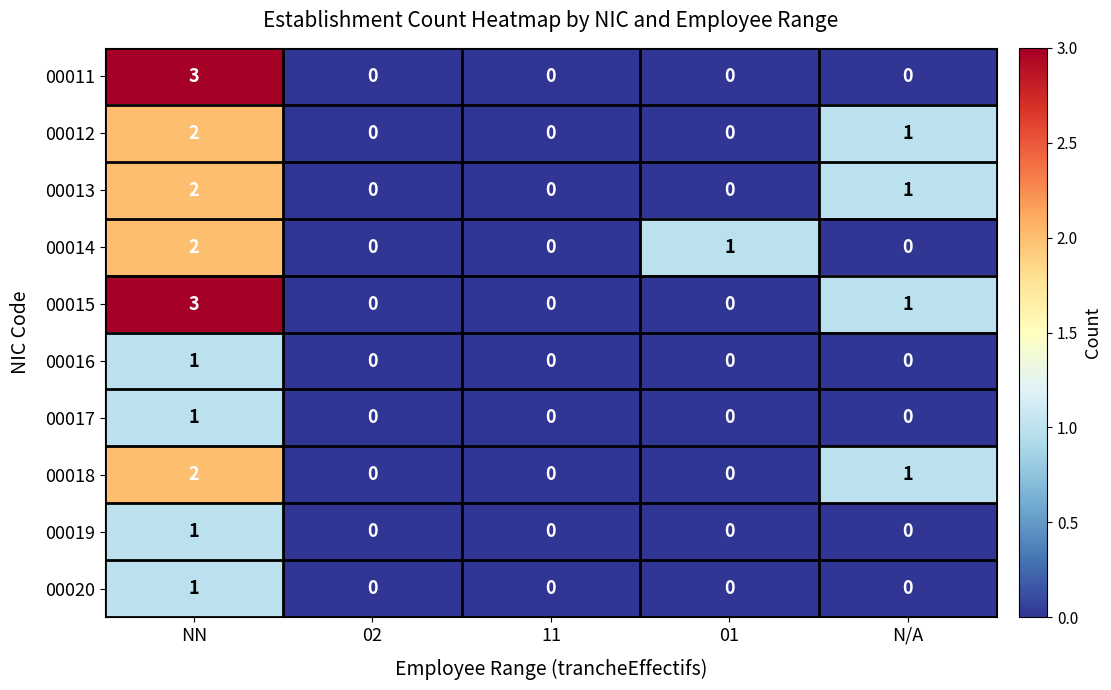

What is the difference between the highest and lowest values at NN?

2